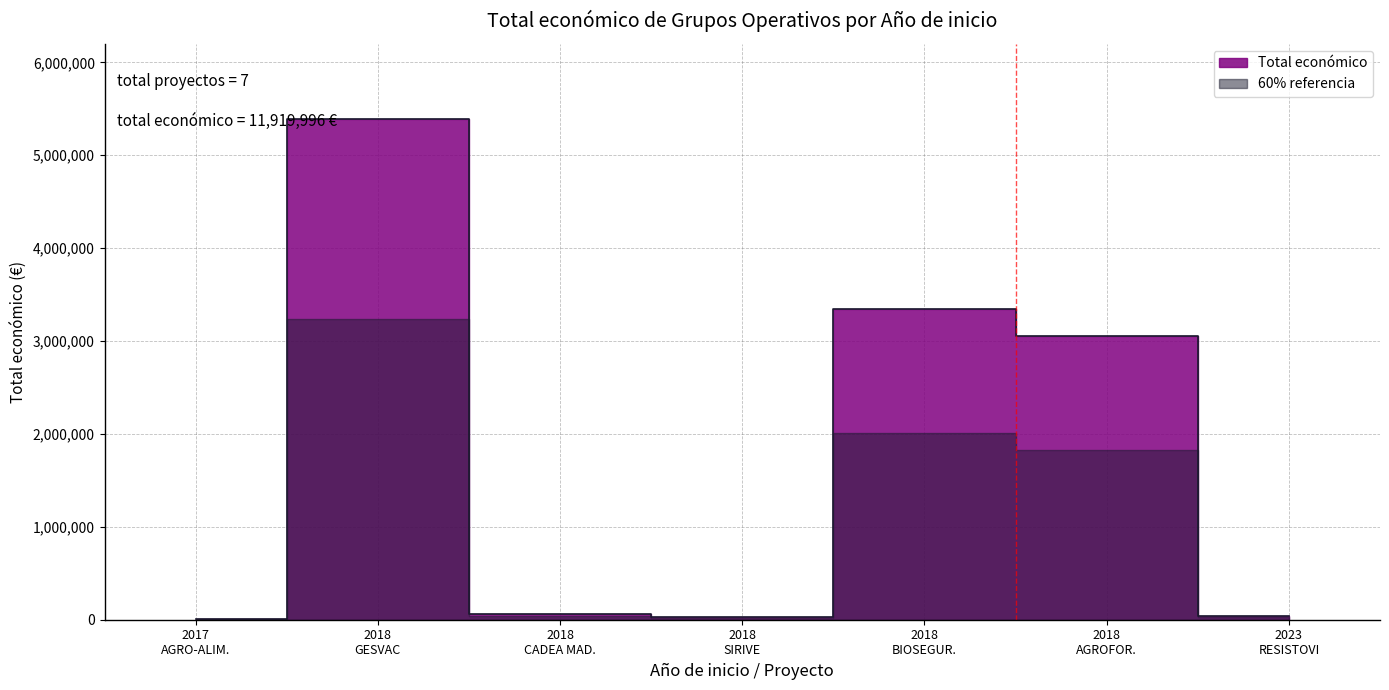

What is the maximum value shown in the chart?

5390598